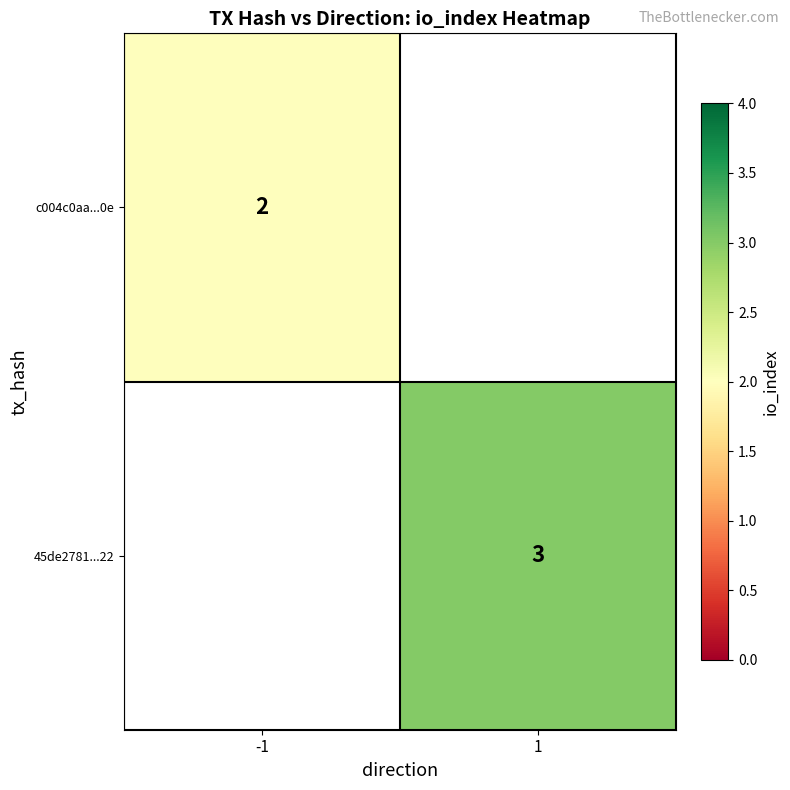

The value of 45de2781...22 at 1 is 3. True or false?

True